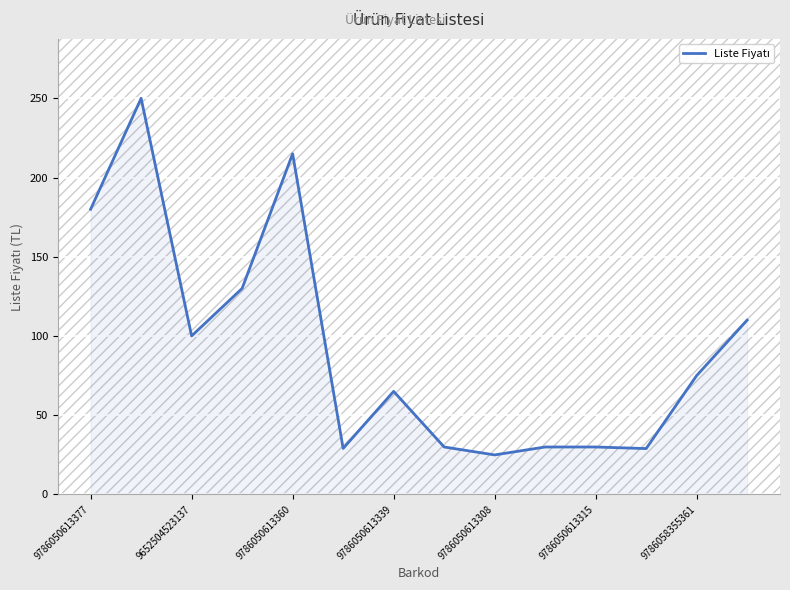

What is the difference between the maximum and minimum values?

225.1